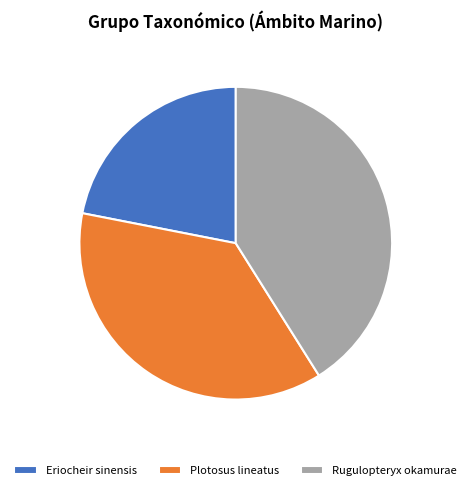

Which slice is the smallest?

Eriocheir sinensis